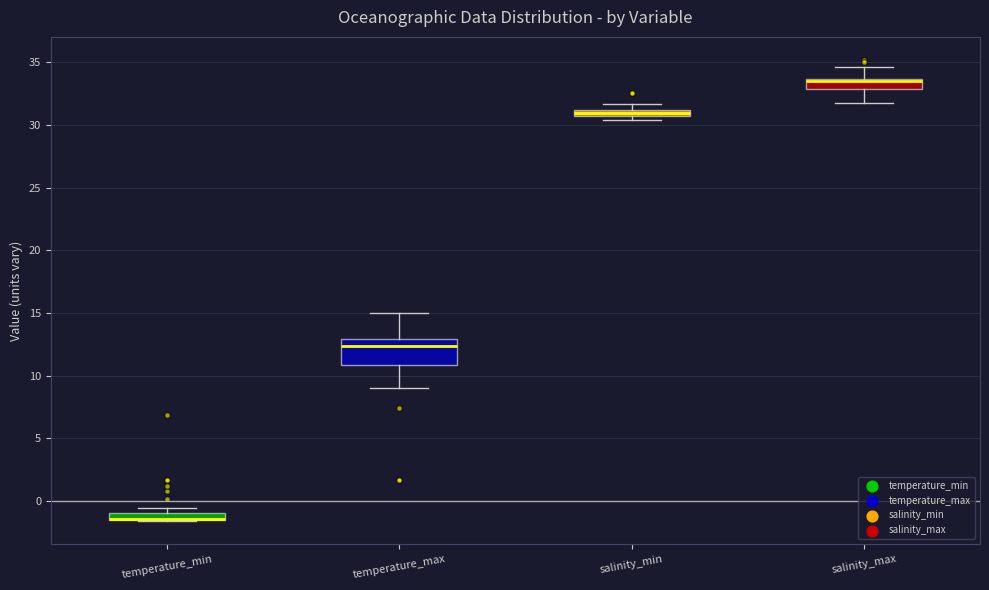

Where is the lower edge of the box for temperature_min on the y-axis? The values are not printed on the chart, so give them approximately, as read against the axis.

-1.5